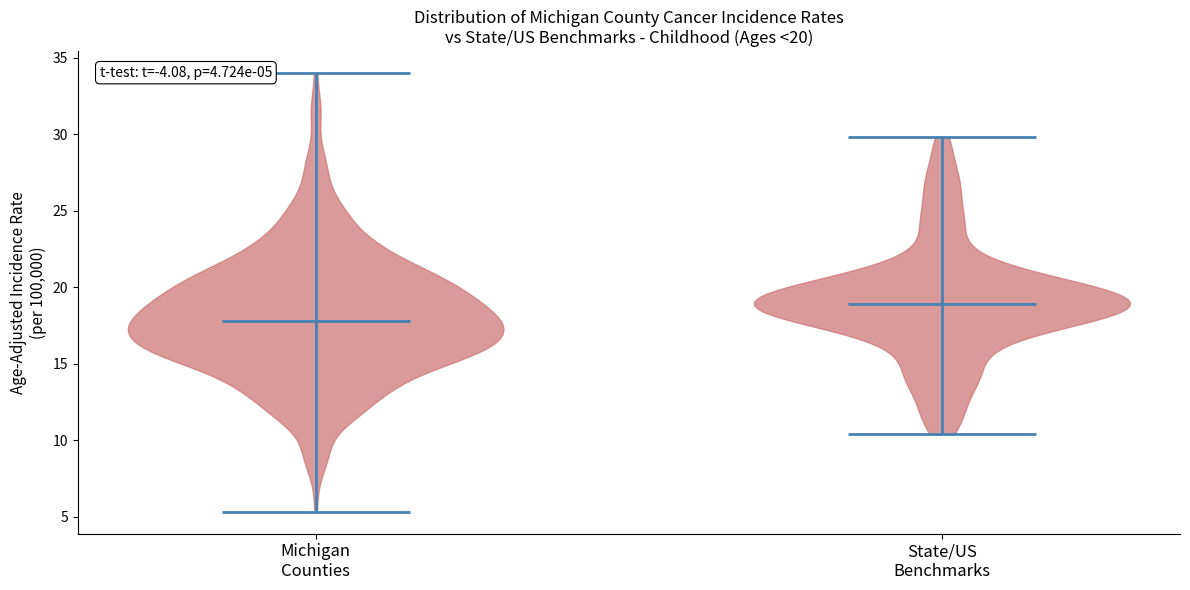

Which violin has the highest median line?

State/US Benchmarks